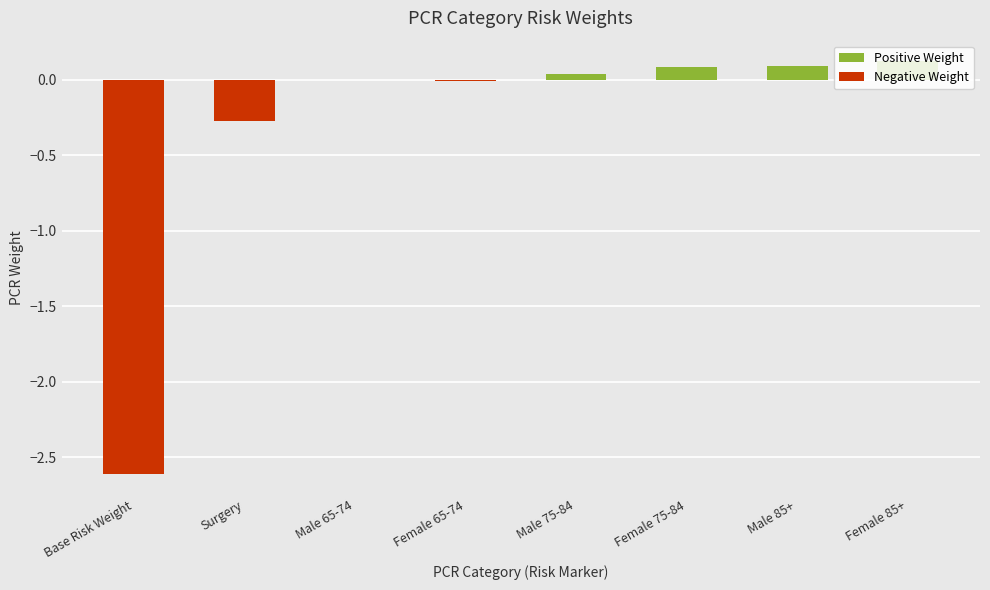

The value at Male 85+ is 0.1. True or false?

True